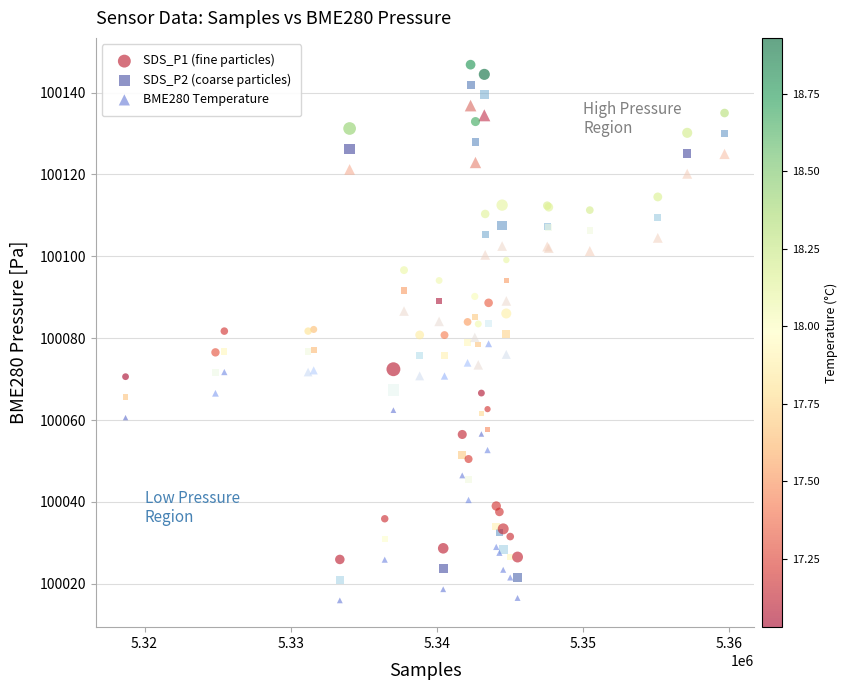

What are all the series names shown in the legend?

SDS_P1 (fine particles), SDS_P2 (coarse particles), BME280 Temperature